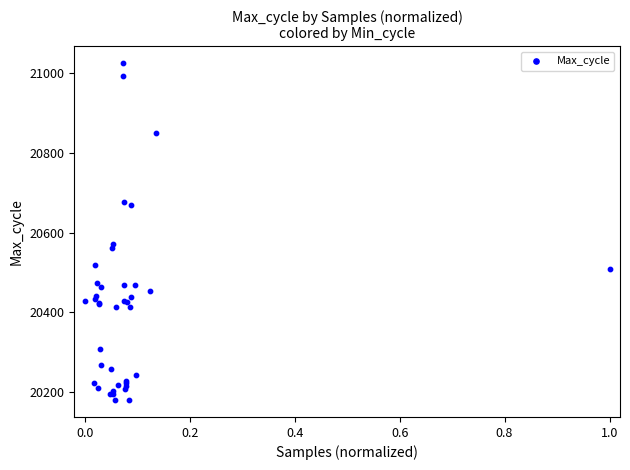

What Y value in the scatter plot is closest to 20603?

20571